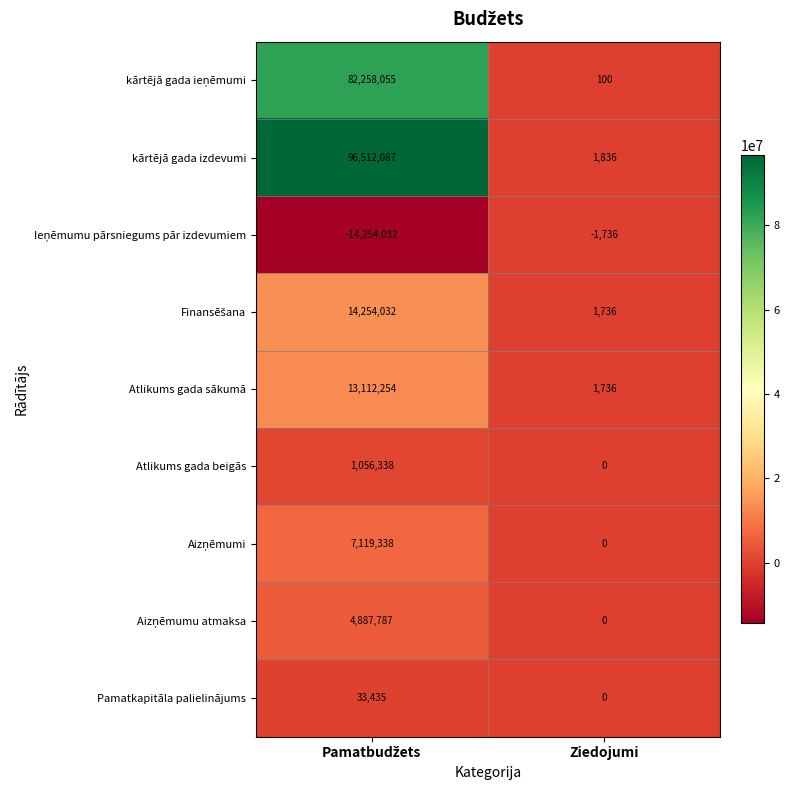

What is the sum of all Atlikums gada beigās values?

1056338